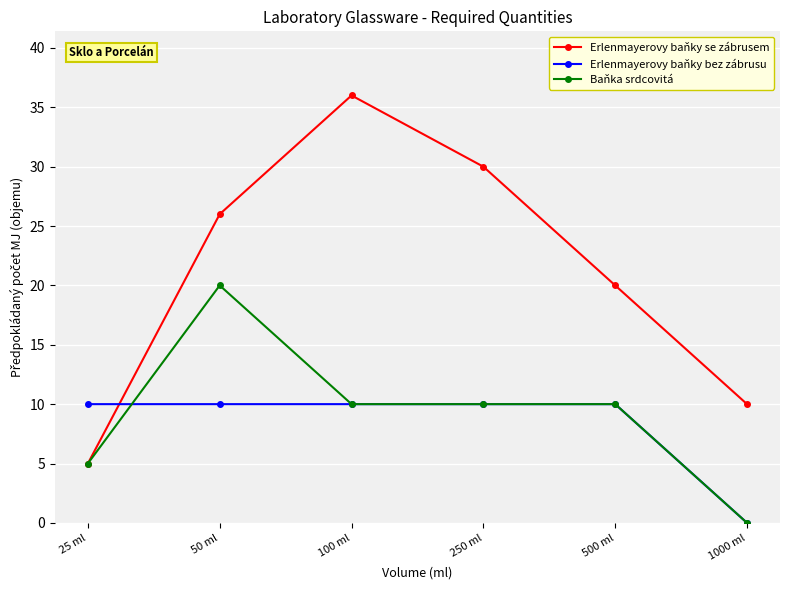

How many values in Baňka srdcovitá are above zero?

5